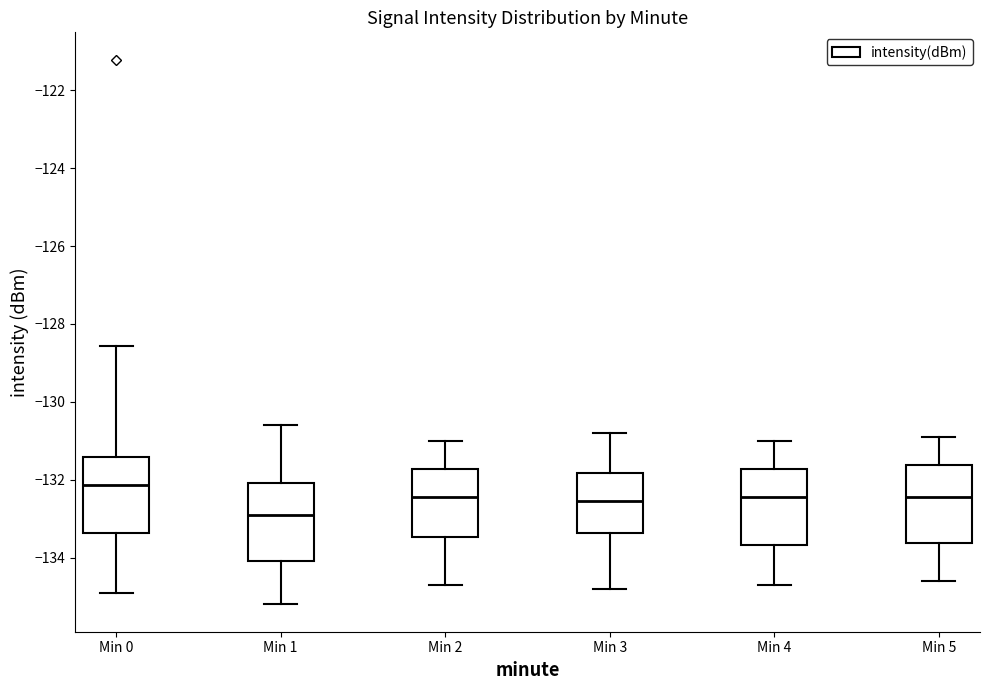

Reading left to right, transcribe this box plot: for each box, give where its median line is, the range the box spans, and where its two whiskers end, as read against the y-axis. The values are not printed on the chart, so give them approximately, as read against the axis.

Min 0: median -132.2, box -133.4 to -131.4, whiskers -134.8 to -128.6
Min 1: median -132.8, box -134.0 to -132.0, whiskers -135.2 to -130.6
Min 2: median -132.4, box -133.4 to -131.8, whiskers -134.6 to -131.0
Min 3: median -132.6, box -133.4 to -131.8, whiskers -134.8 to -130.8
Min 4: median -132.4, box -133.6 to -131.8, whiskers -134.6 to -131.0
Min 5: median -132.4, box -133.6 to -131.6, whiskers -134.6 to -130.8